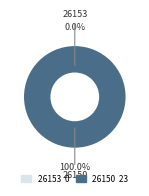

Count the number of slices in the pie.

2